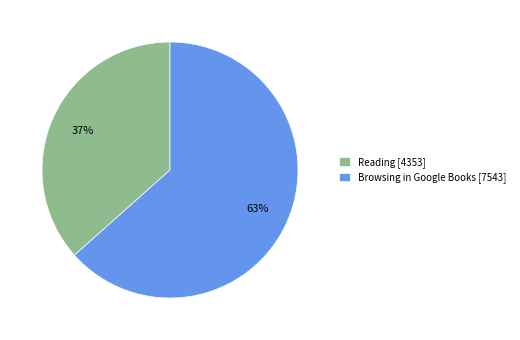

Rank the categories by value from highest to lowest.

Browsing in Google Books, Reading